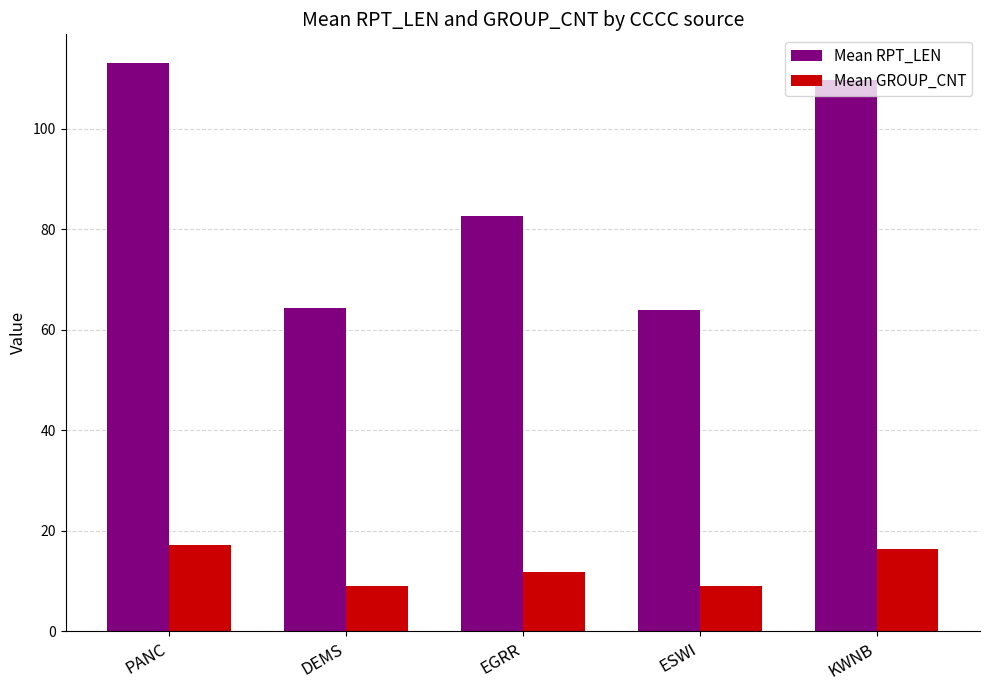

How many bars are there in total?

10